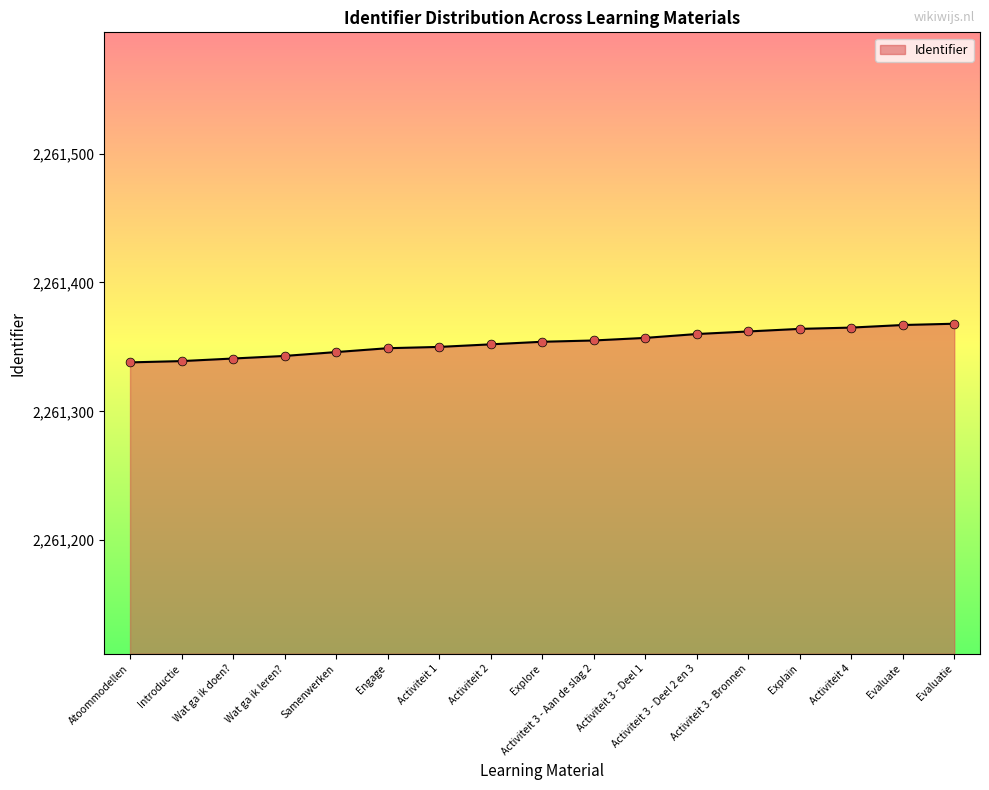

Between Introductie and Activiteit 3 - Deel 1, which is larger?

Activiteit 3 - Deel 1